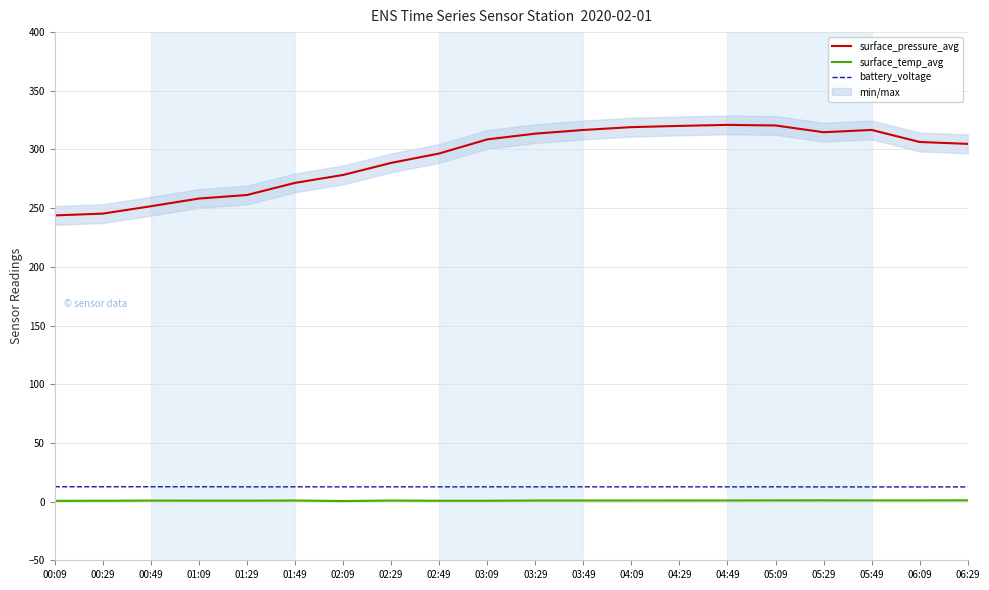

At which label does surface_pressure_avg reach its minimum?

00:09